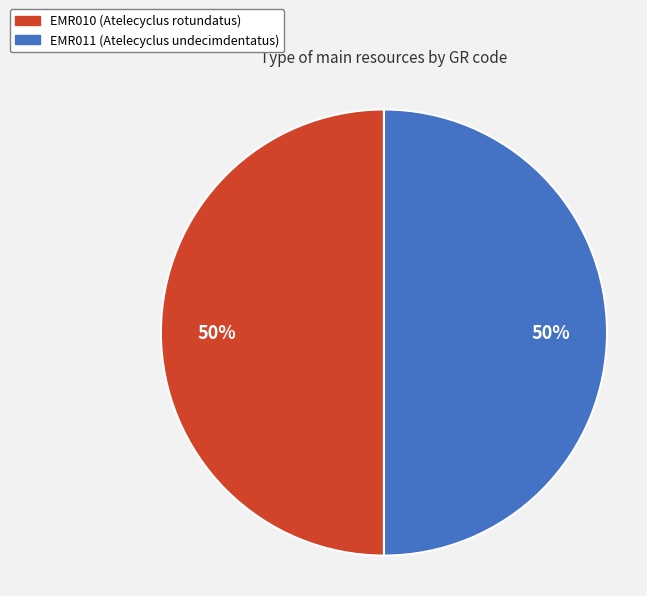

Do EMR011 and EMR010 together represent more than half of the pie?

Yes